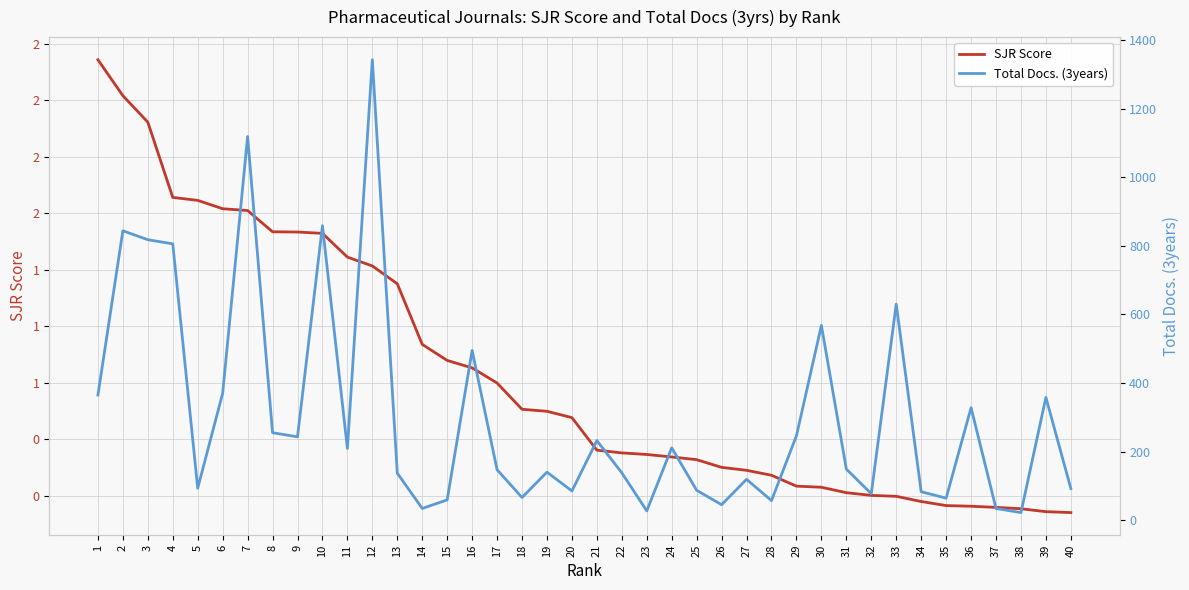

Is it true that Total Docs. (3years) equals 27.9 at 18?

False